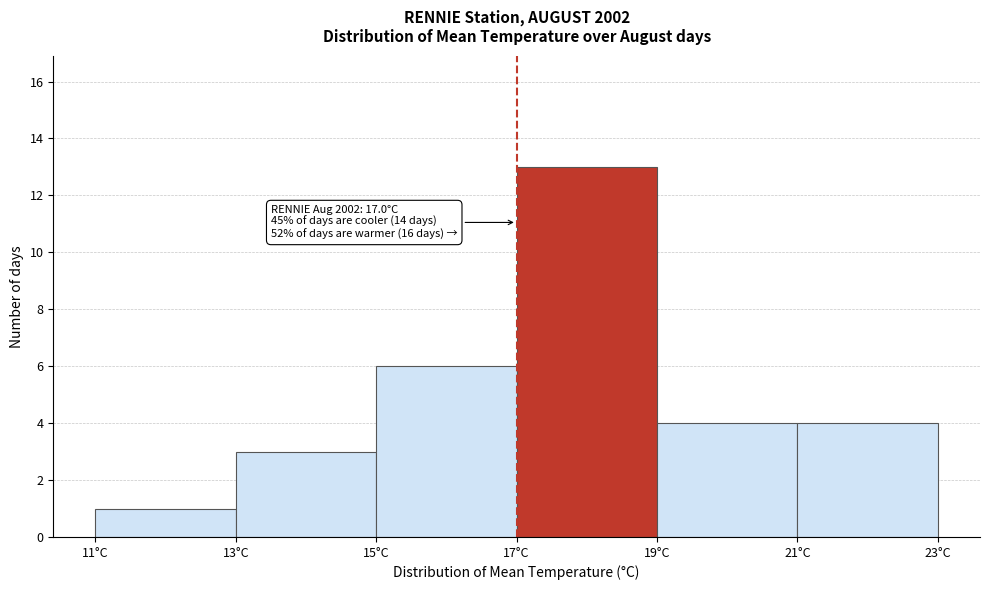

Which range on the x-axis has the tallest bar?

17 to 19